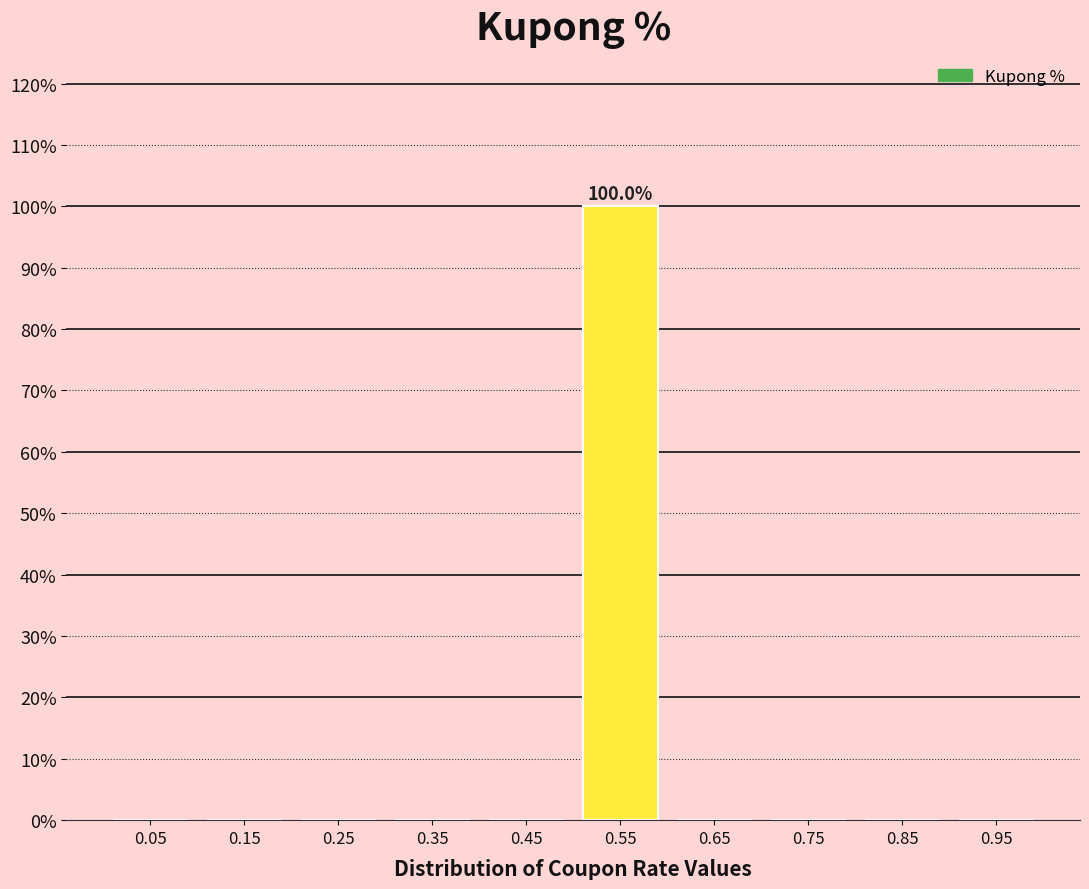

Which range on the x-axis has the tallest bar?

0.5 to 0.6